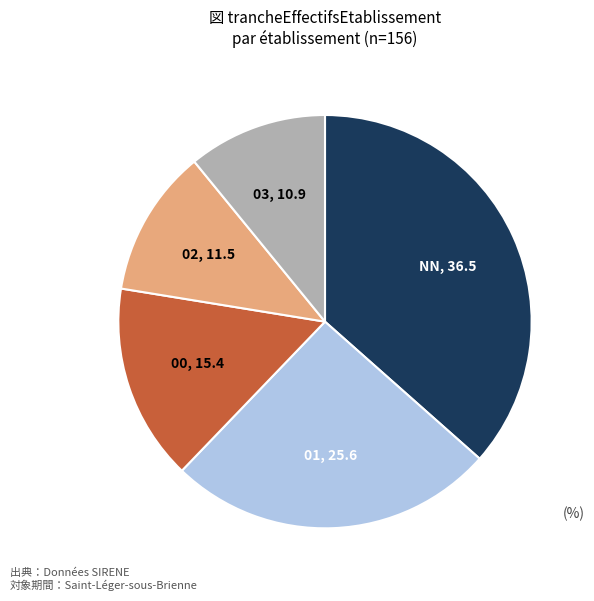

Is the sum of NN and 02 greater than half?

No